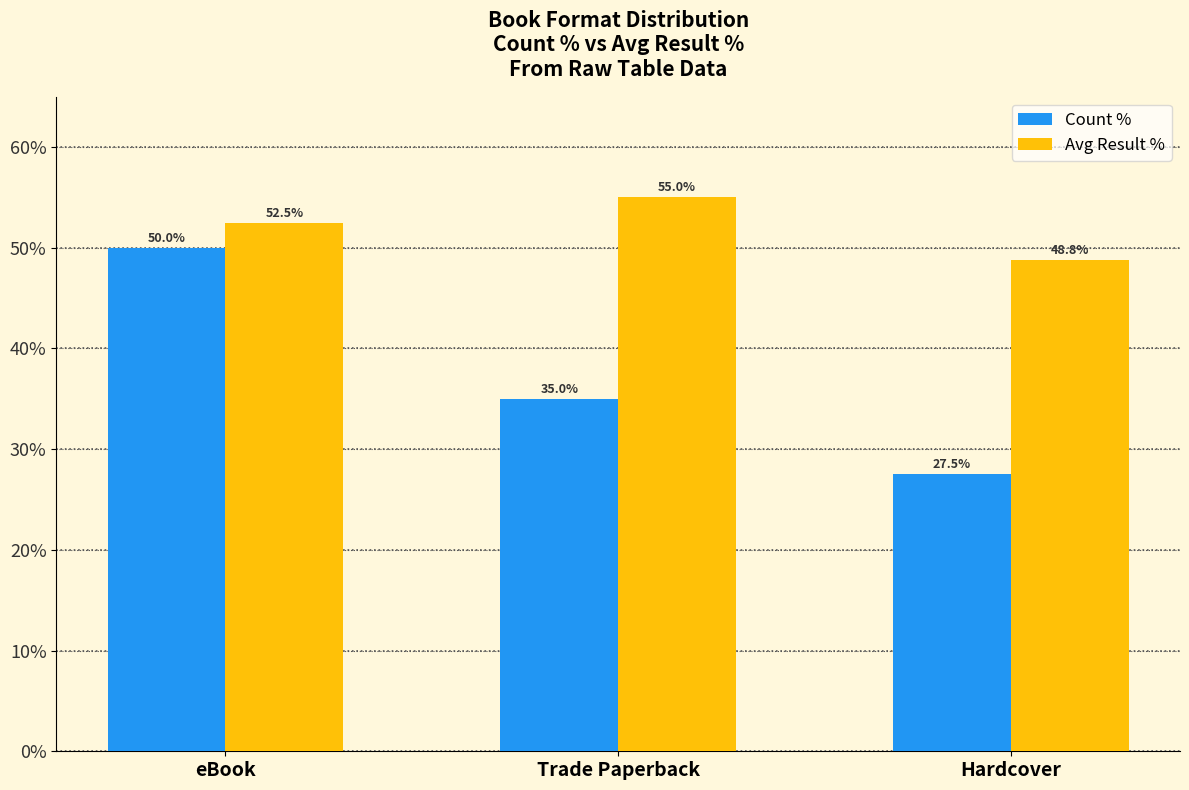

Which category has the highest value in the Avg Result % series?

Trade Paperback